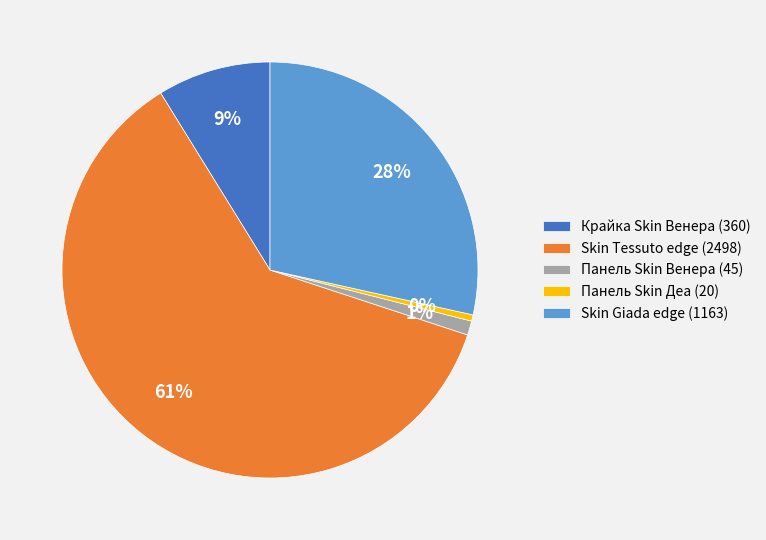

To the nearest percent, what is the average slice percentage?

20%